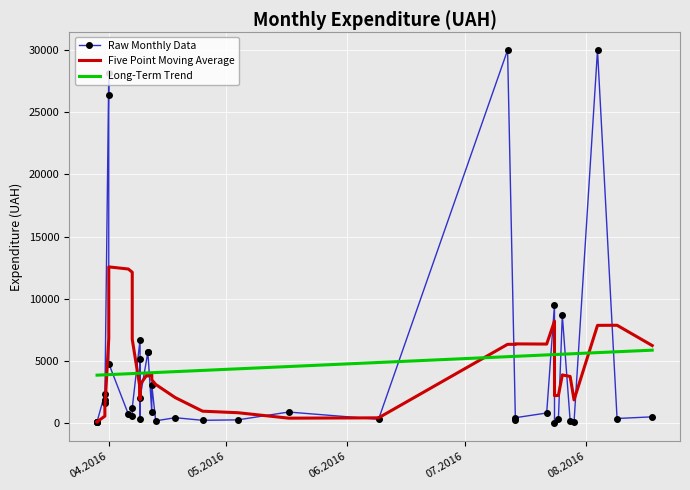

What is the average value of the Five Point Moving Average series?

4214.0